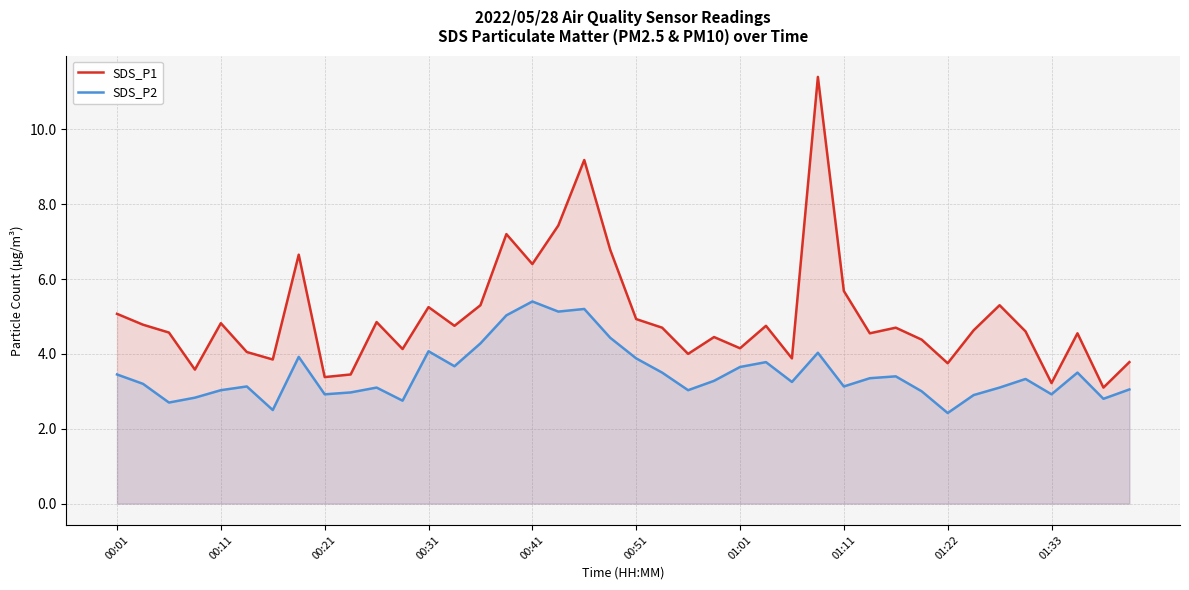

What is the difference between the maximum and minimum values in the SDS_P1 series?

8.3